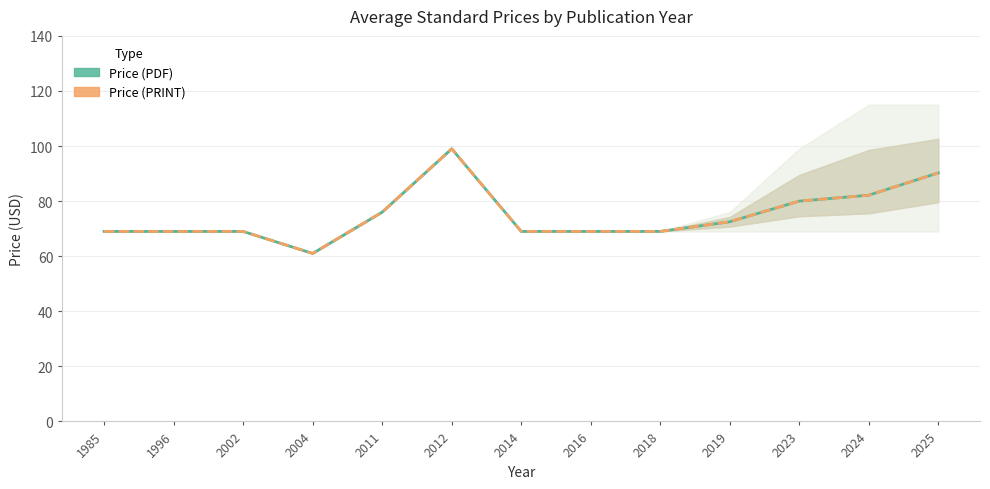

How many lines are shown in the chart?

2